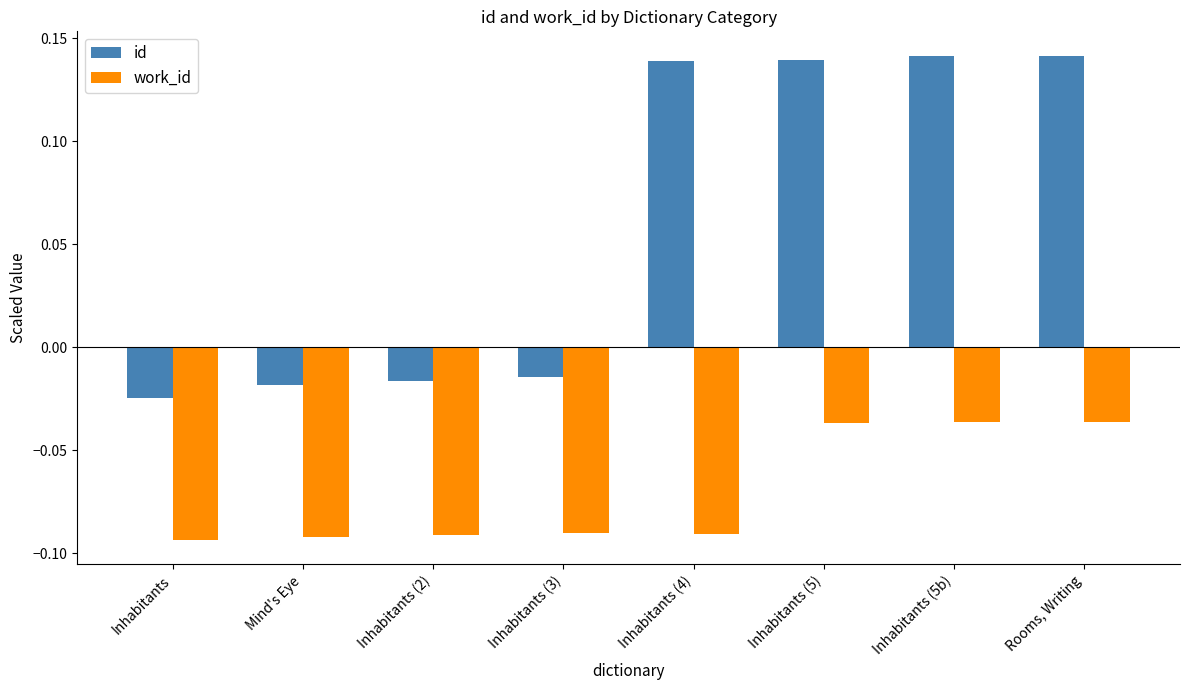

Which series has the widest spread of values?

id